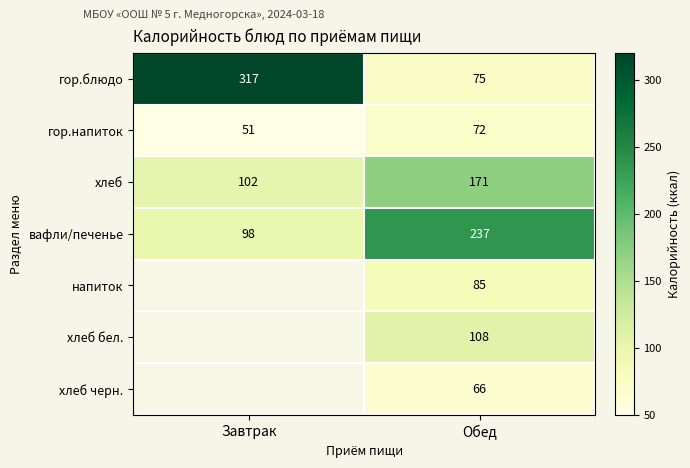

The гор.блюдо series shows 317 at Завтрак. True or false?

True